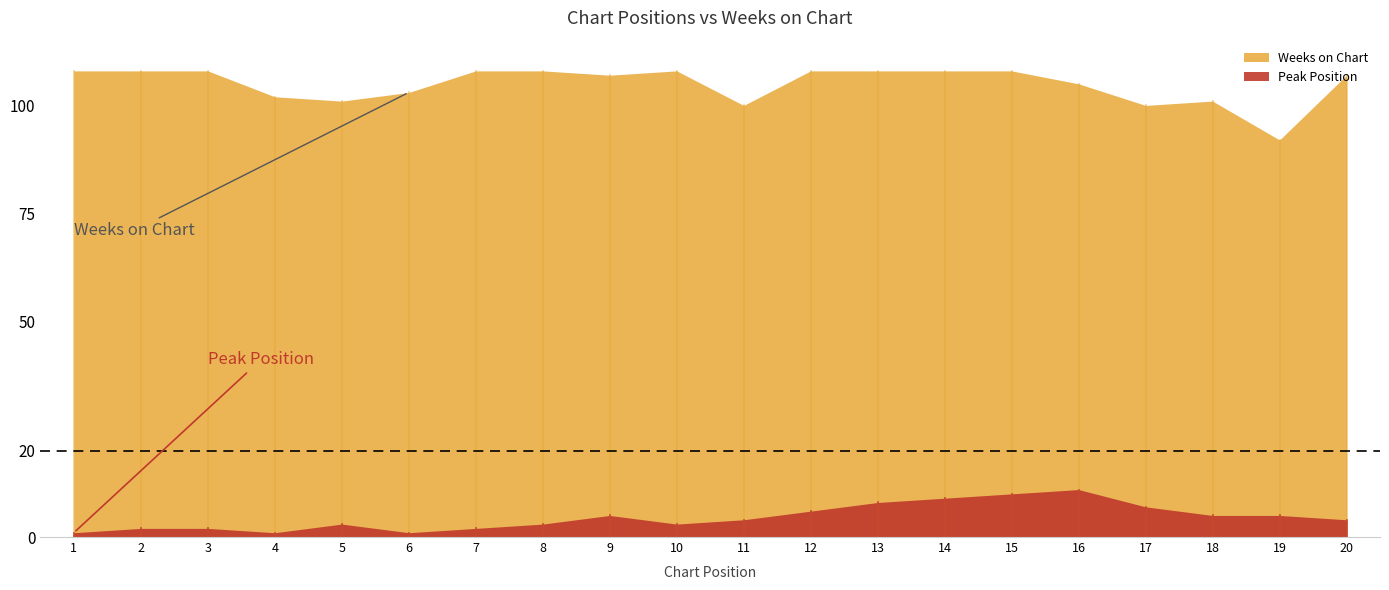

Does the chart display data point markers on the line(s)?

No